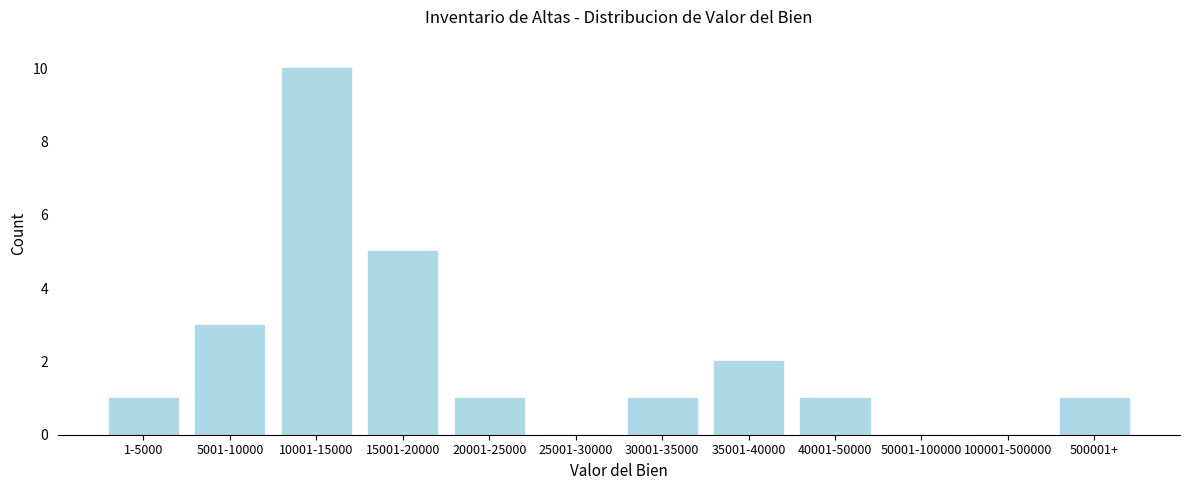

Reading right to left, what are all the values shown in this chart?

500001+=1	100001-500000=0	50001-100000=0	40001-50000=1	35001-40000=2	30001-35000=1	25001-30000=0	20001-25000=1	15001-20000=5	10001-15000=10	5001-10000=3	1-5000=1